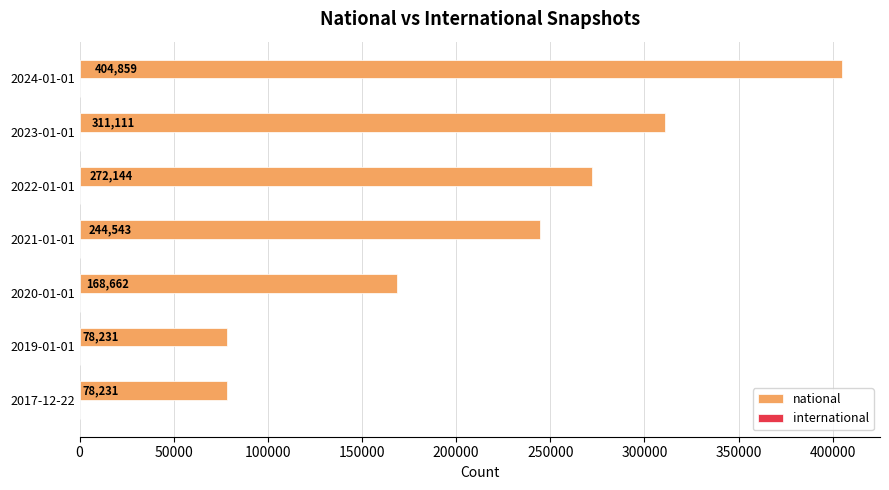

Reading bottom to top, what are all the values shown in this chart?

78231	78231	168662	244543	272144	311111	404859